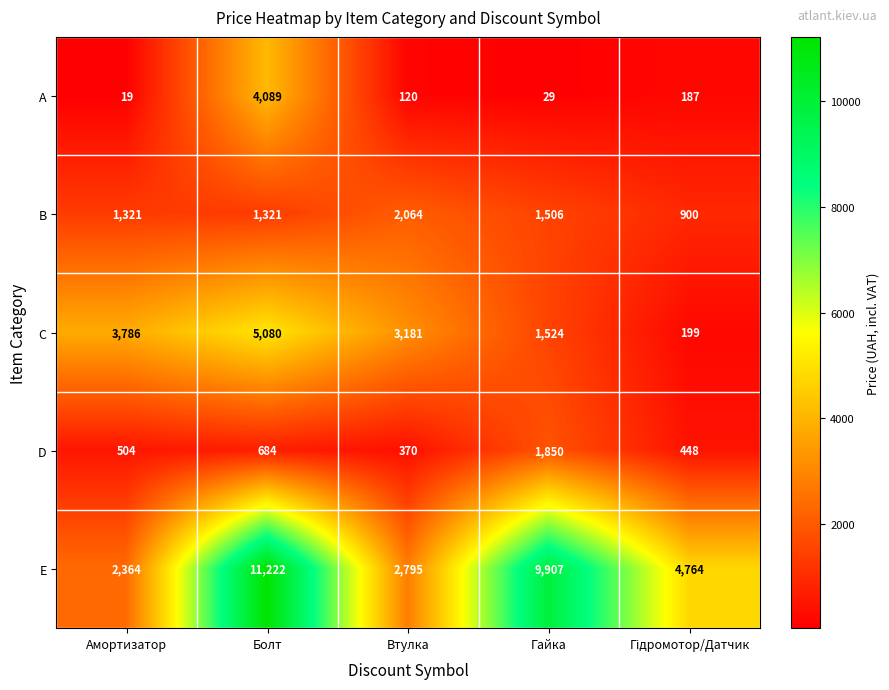

How many categories are shown in the chart?

5